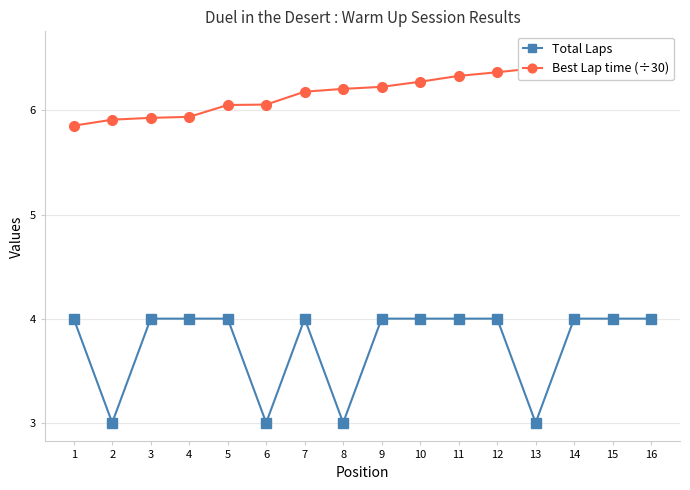

Which category has the lowest value across all series?

2